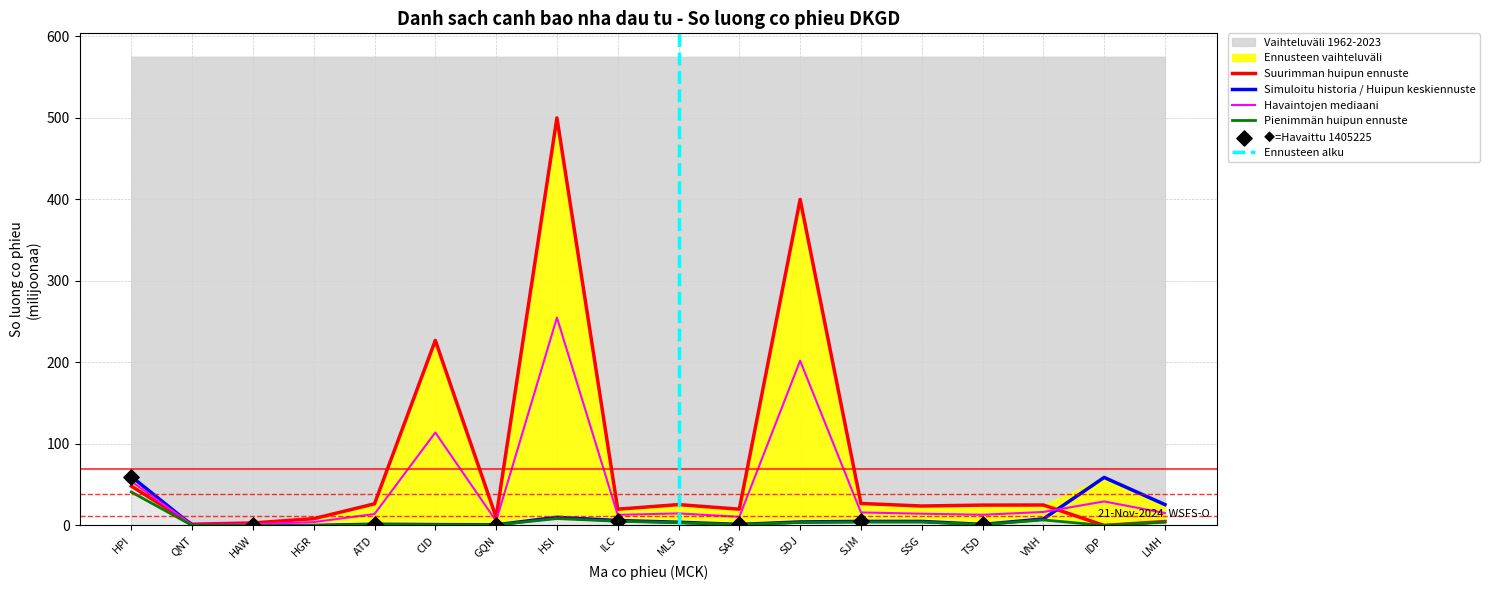

At which category is the sum across all series the highest?

HSI